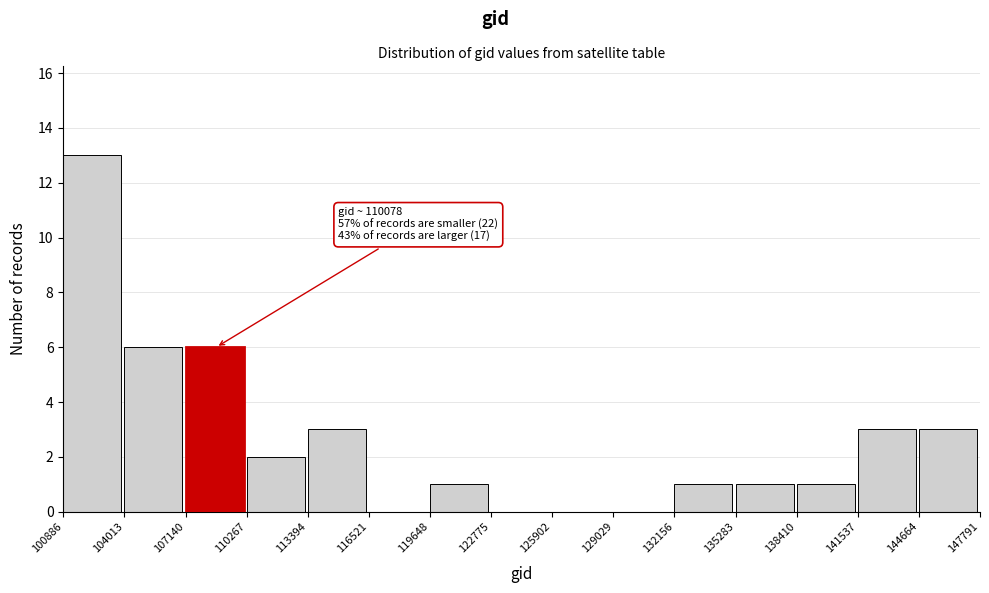

Over which range of the x-axis is the bar tallest?

100886 to 104013